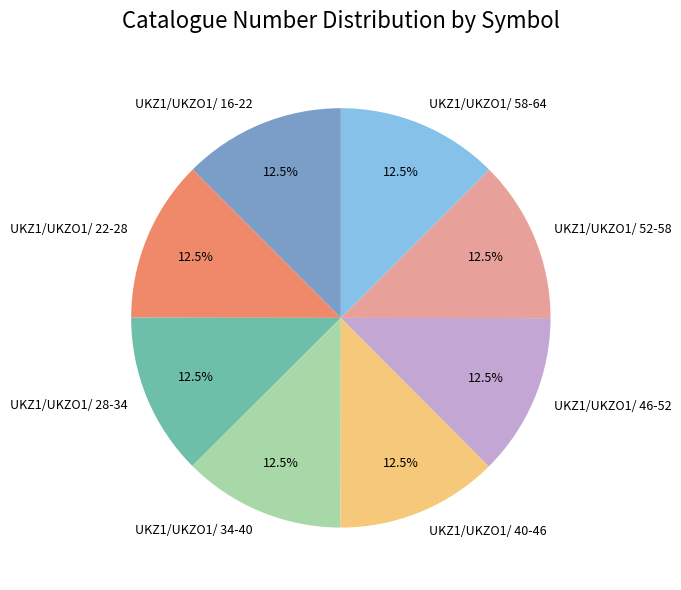

Combined, what portion of the pie is UKZ1/UKZO1/ 22-28 and UKZ1/UKZO1/ 34-40?

25.0%